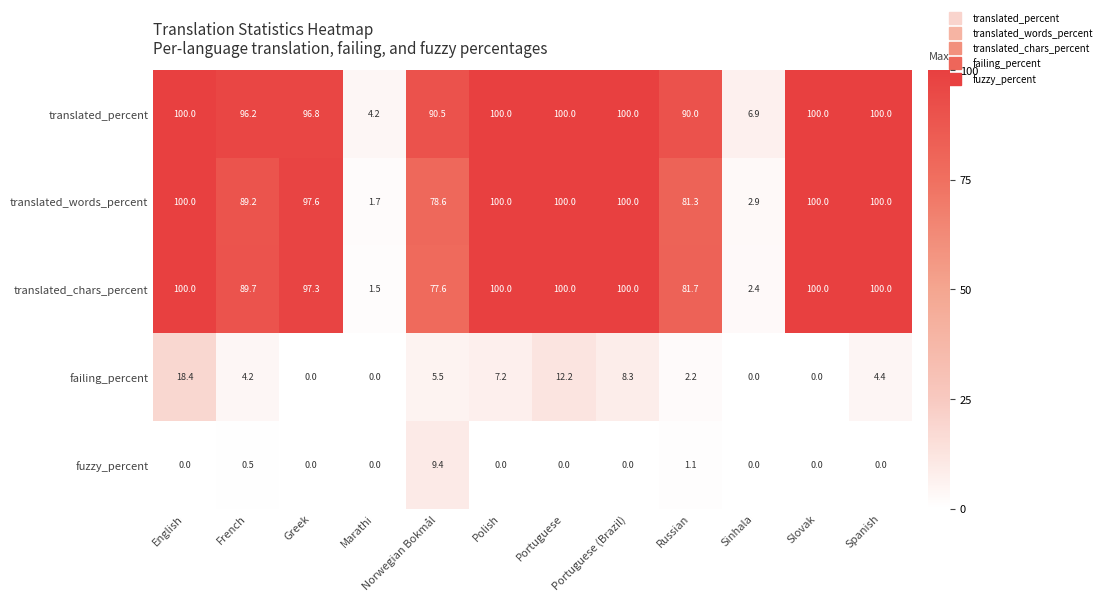

Between Portuguese (Brazil) and Spanish, which series saw the biggest shift?

failing_percent